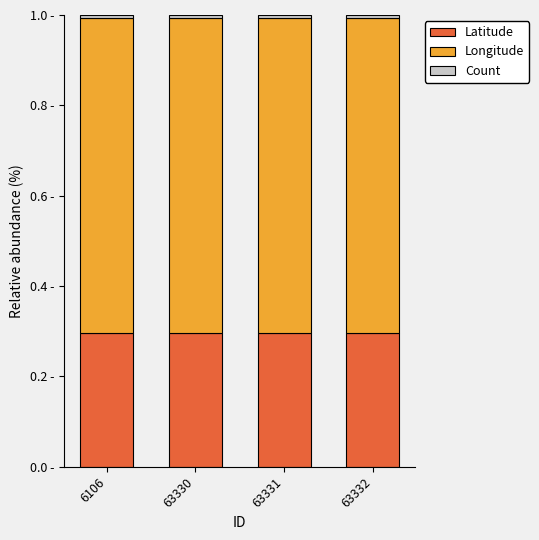

Are the bars grouped side by side (vs. stacked)?

No